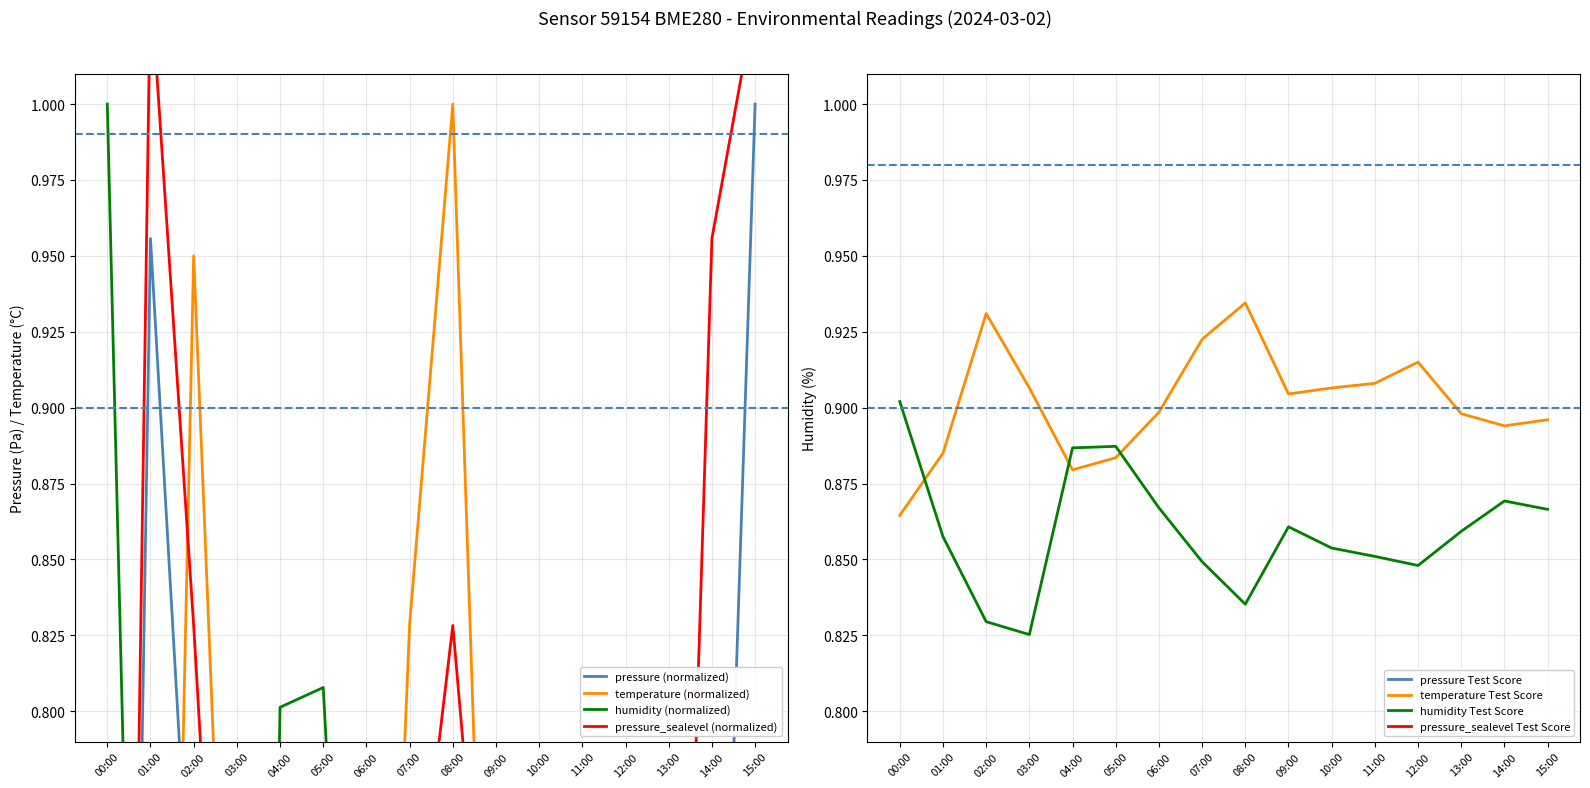

How many interior local valleys does the pressure series have?

4